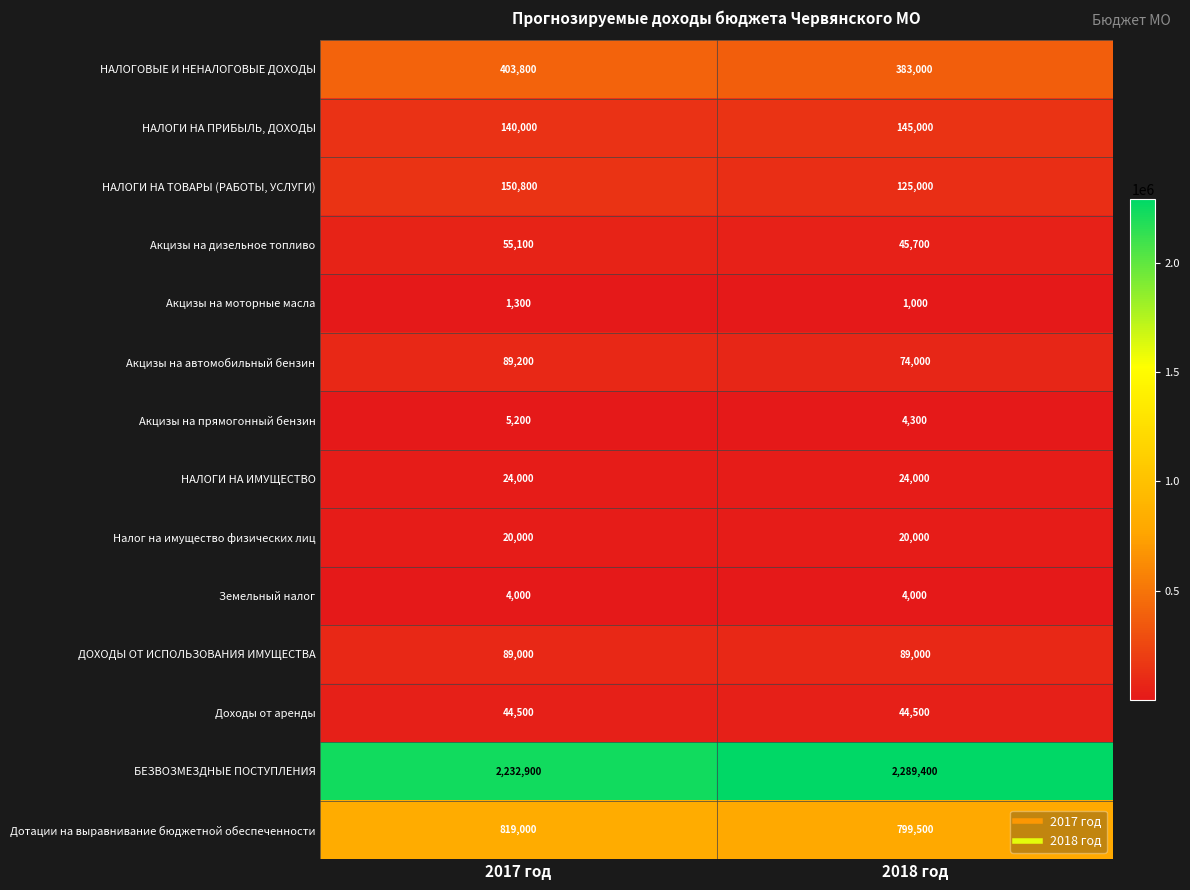

Which series changed the most between 2017 год and 2018 год?

БЕЗВОЗМЕЗДНЫЕ ПОСТУПЛЕНИЯ